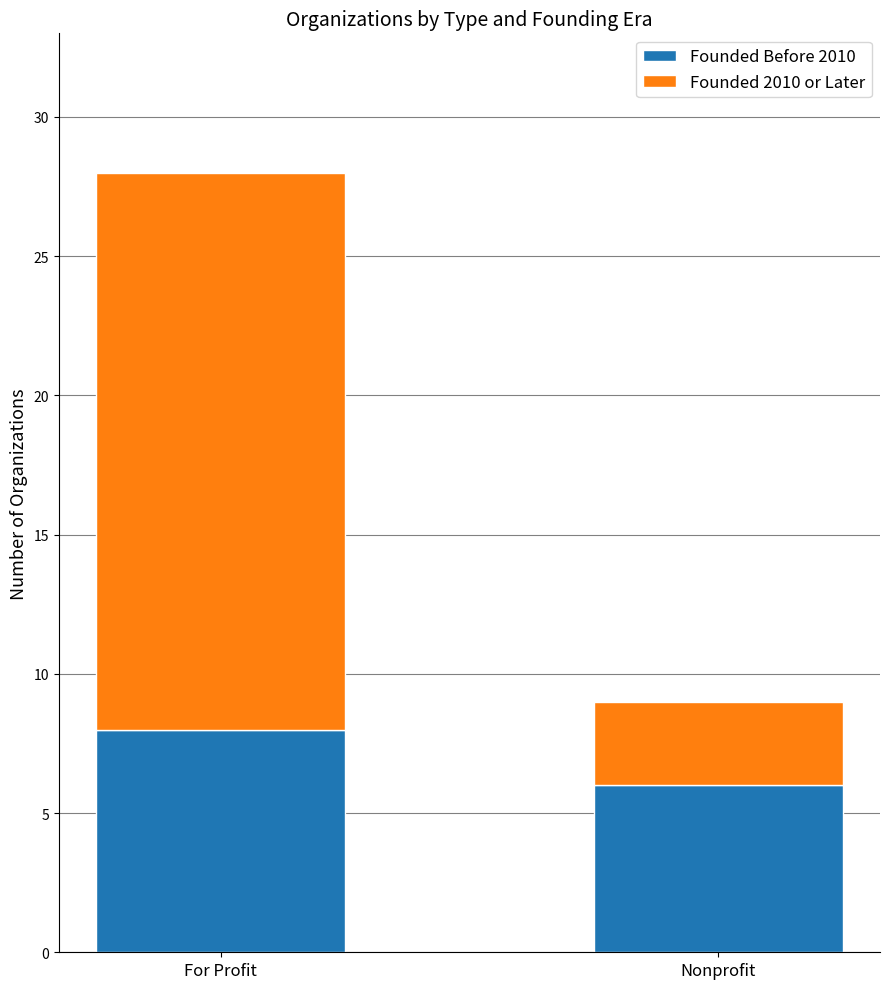

What is the total value across all series at For Profit?

28